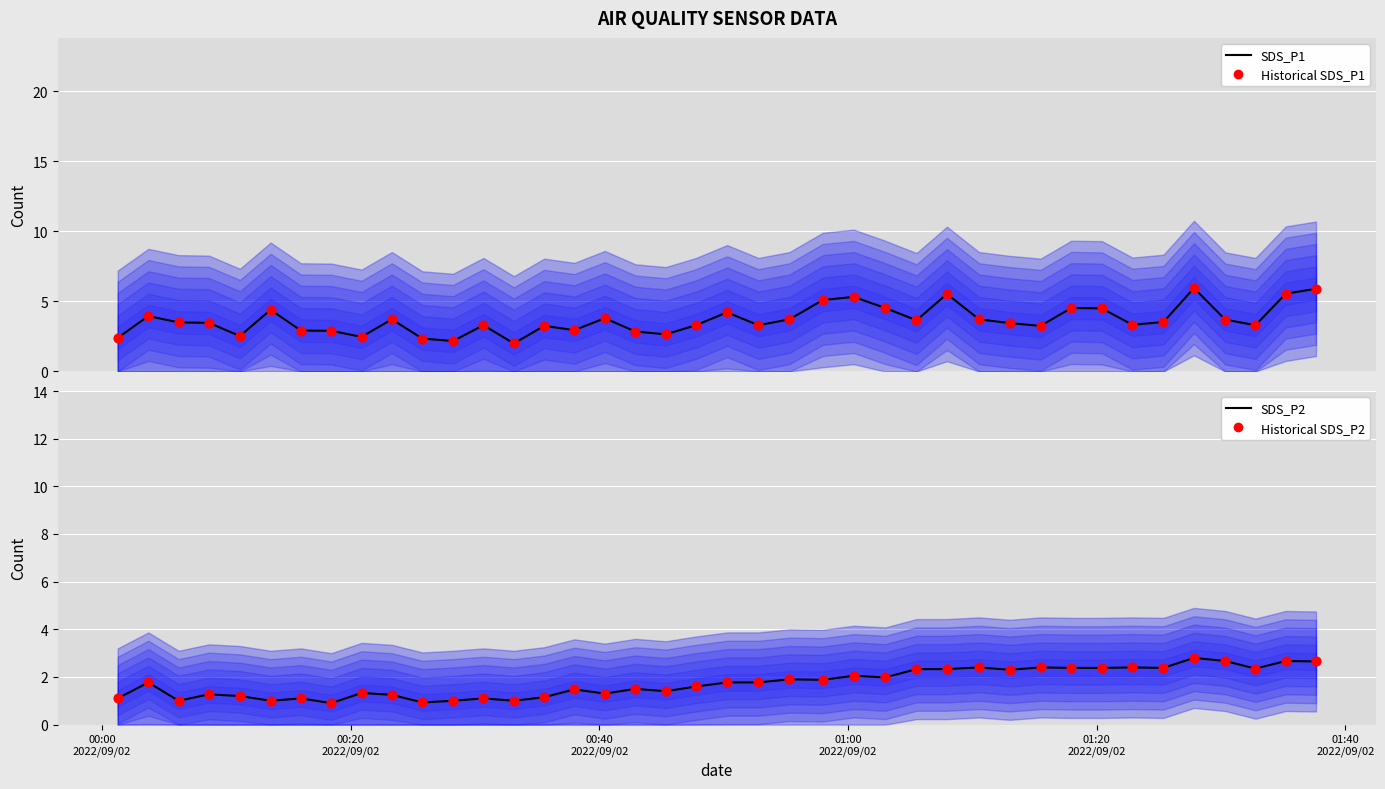

Is the value of Historical SDS_P1 at 24 greater than the value of SDS_P1 at 34?

Yes